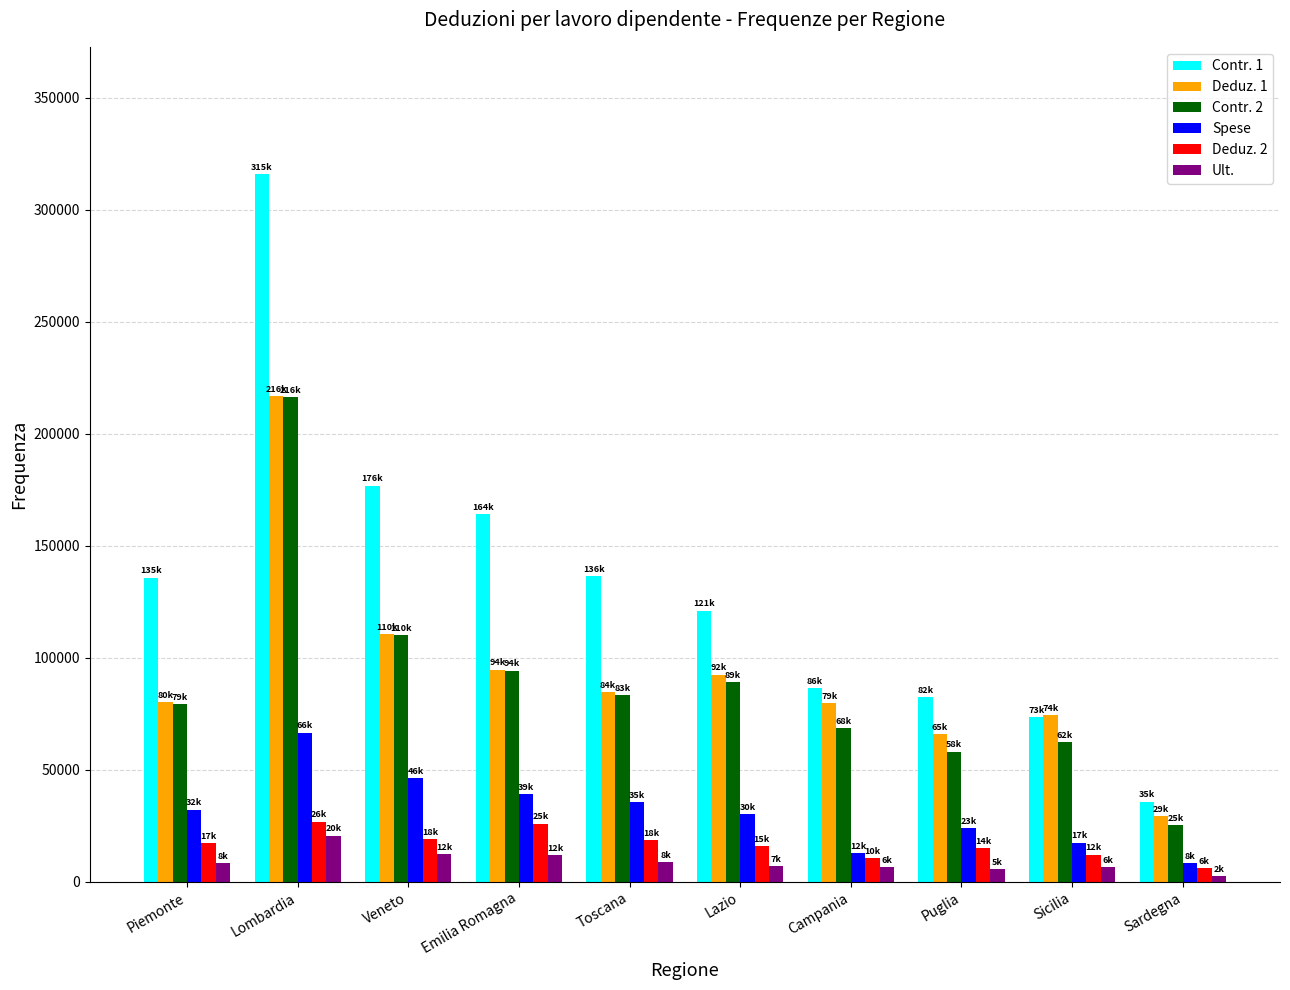

At which category is the sum across all series the highest?

Lombardia